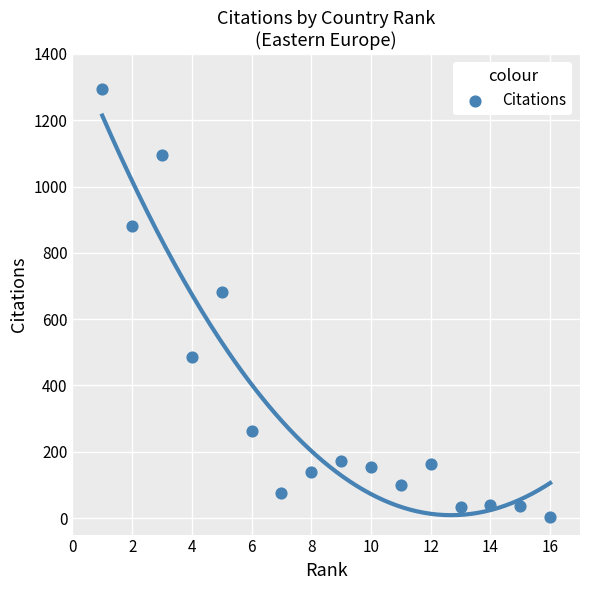

What Y value in the scatter plot is closest to 649?

683